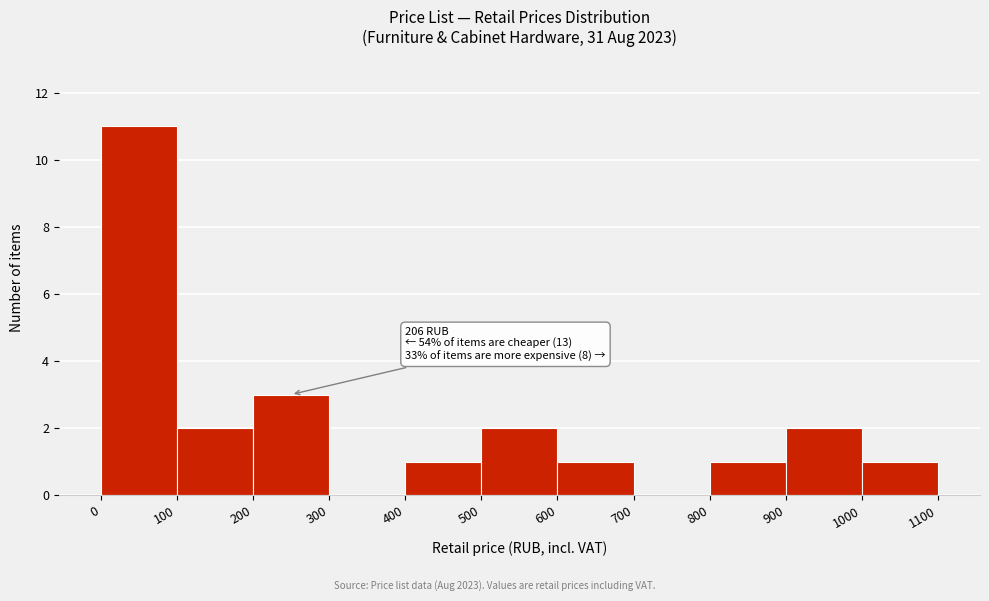

Which range on the x-axis has the tallest bar?

0 to 100